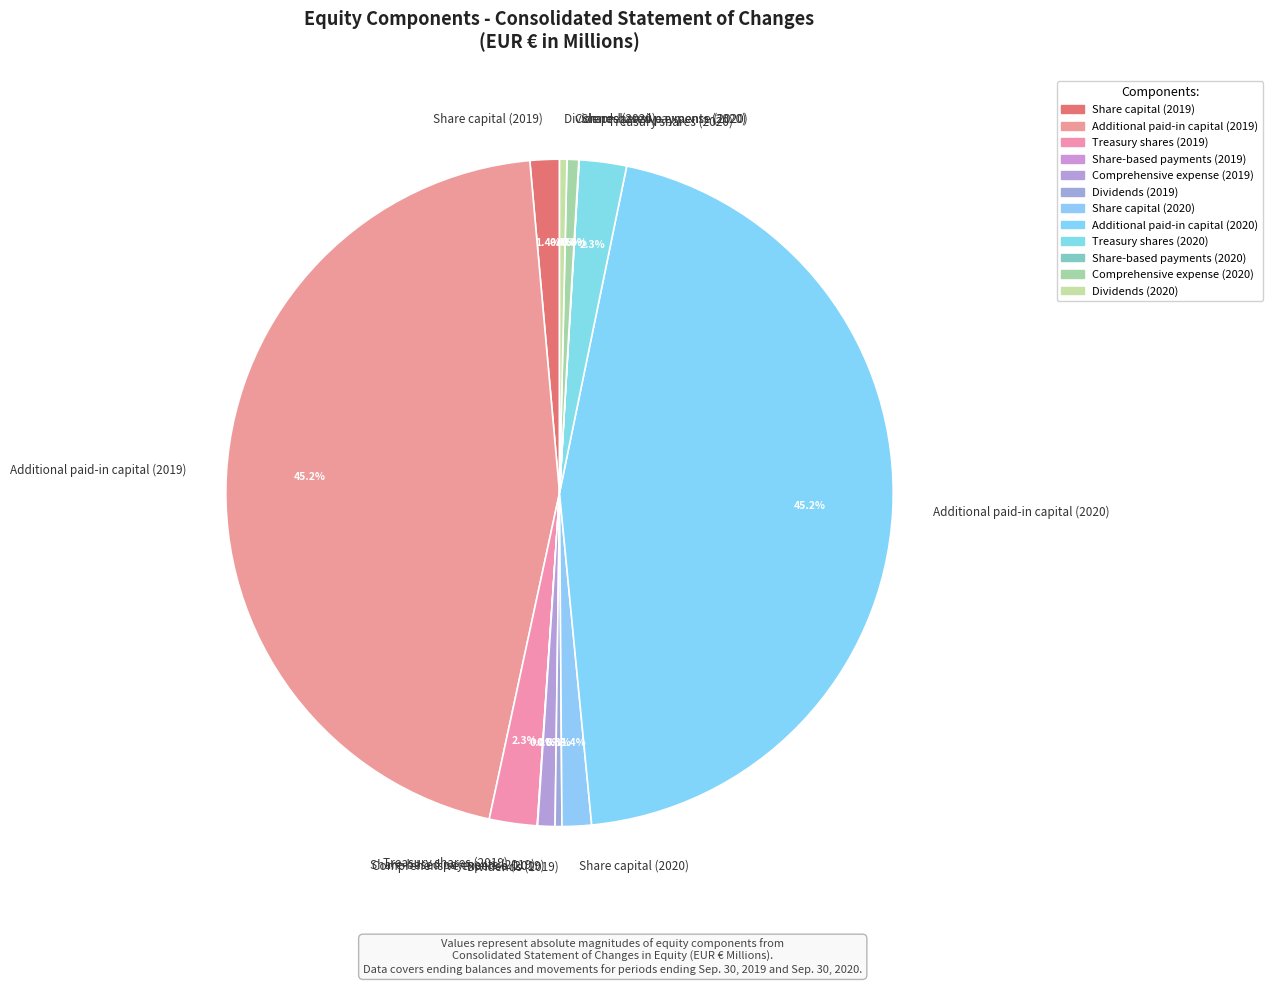

Approximately how many times larger is the value at Dividends (2019) compared to Dividends (2020)?

0.9